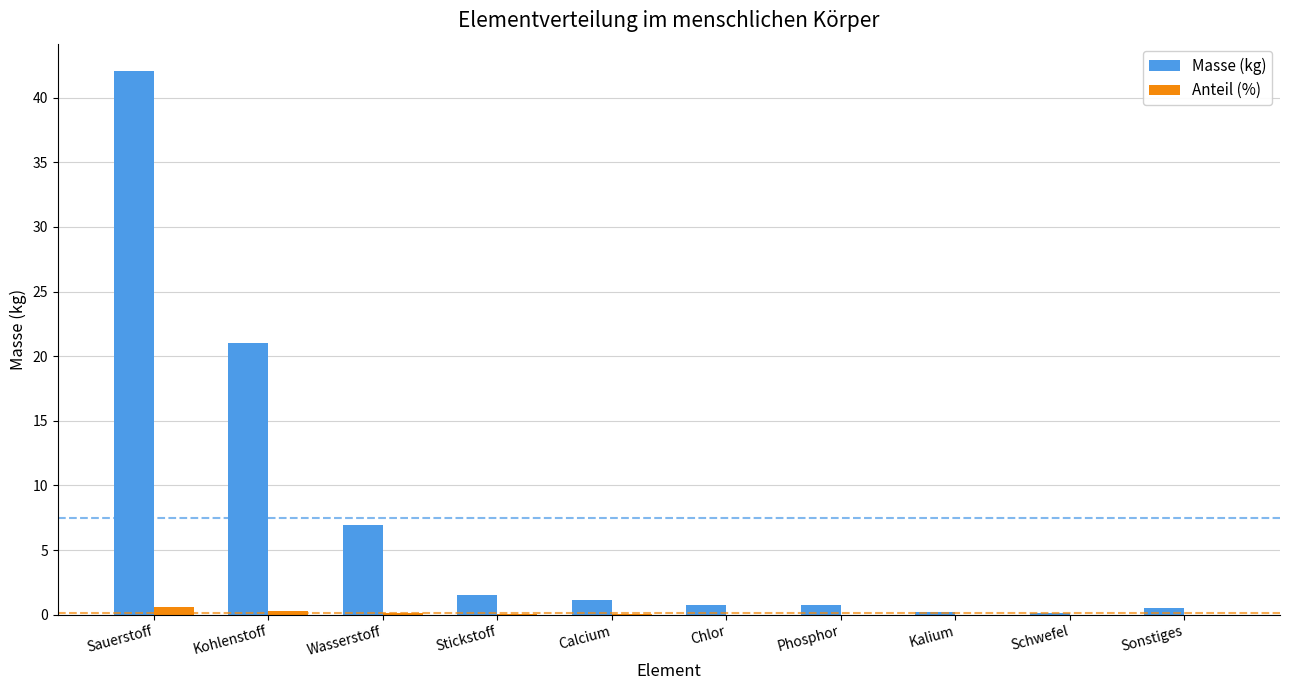

Which series has the largest total across all categories?

Masse (kg)